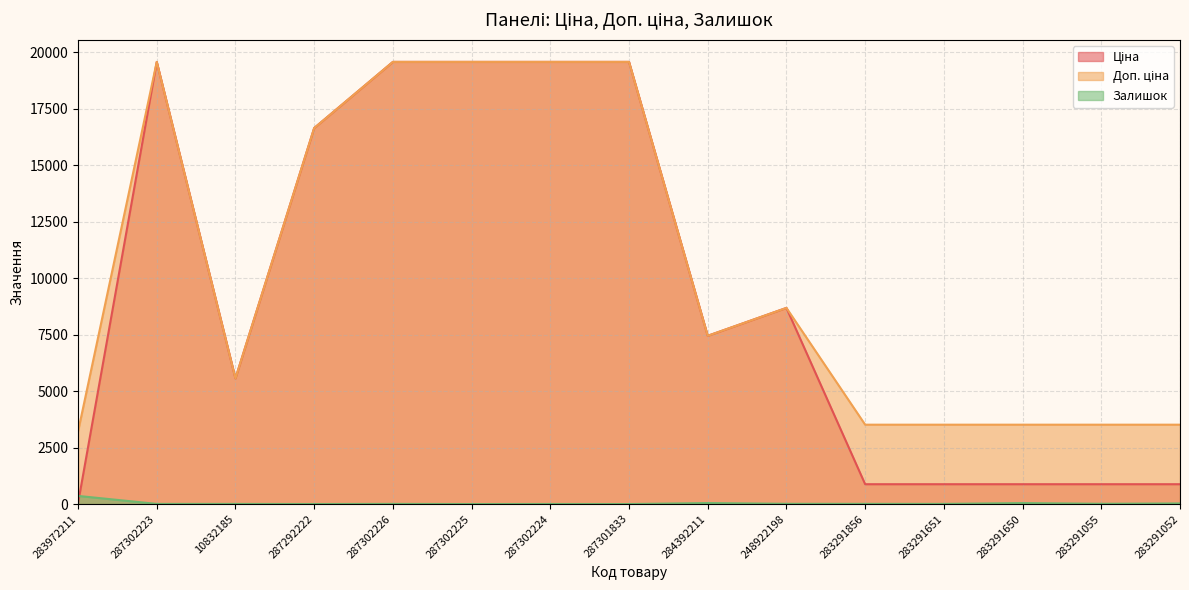

List the series in order of their peak value, highest first.

Ціна, Доп. ціна, Залишок